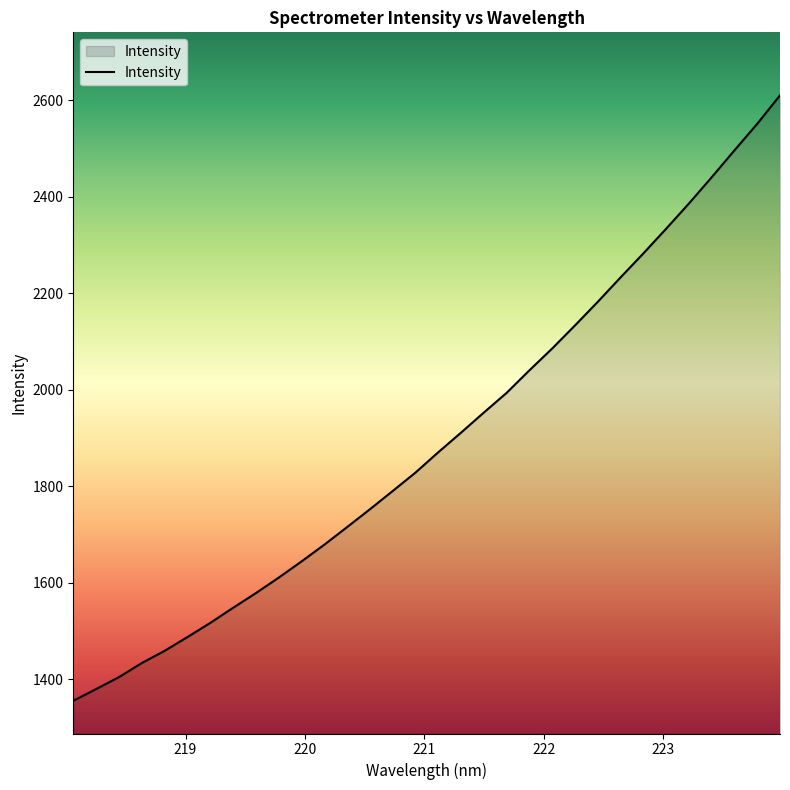

What is the difference between the maximum and minimum values?

1254.6